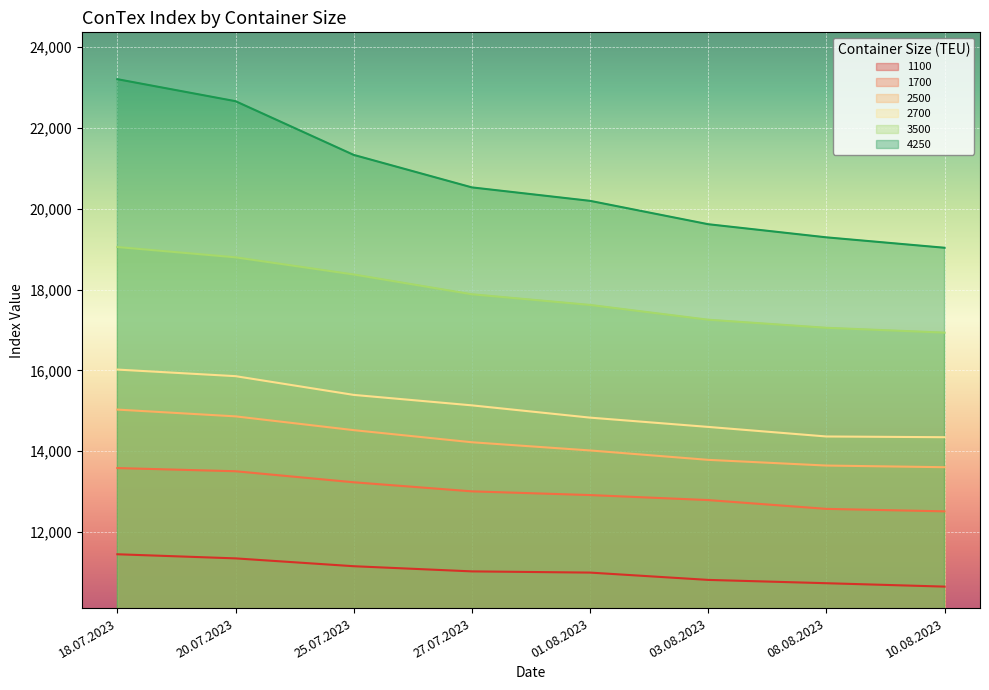

What is the difference between the maximum and minimum values in the 4250 series?

4175